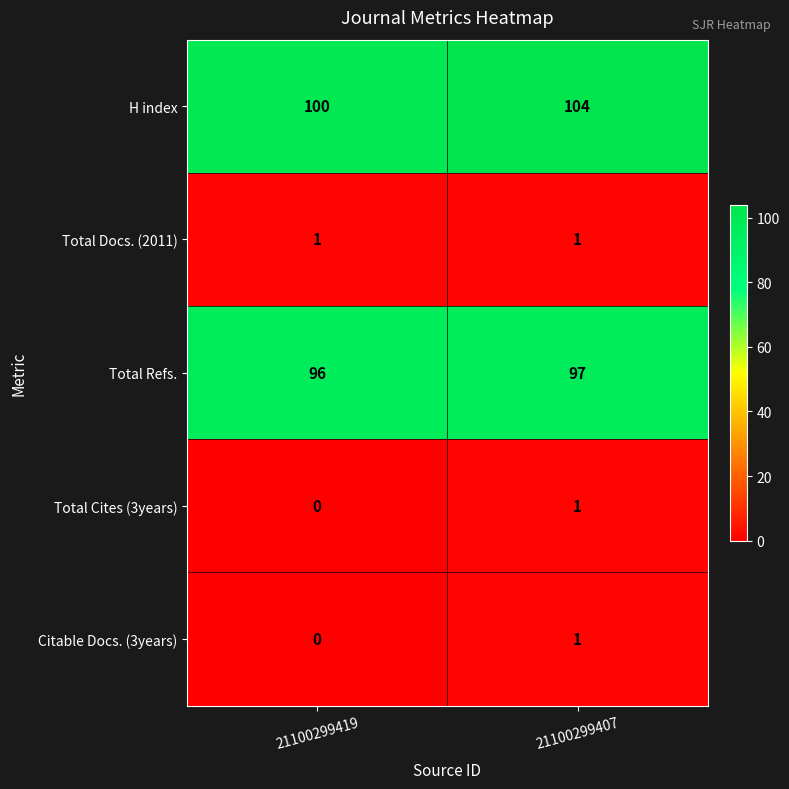

Reading left to right, what are all the values shown in this chart?

H index: 21100299419=100	21100299407=104
Total Docs. (2011): 21100299419=1	21100299407=1
Total Refs.: 21100299419=96	21100299407=97
Total Cites (3years): 21100299419=0	21100299407=1
Citable Docs. (3years): 21100299419=0	21100299407=1